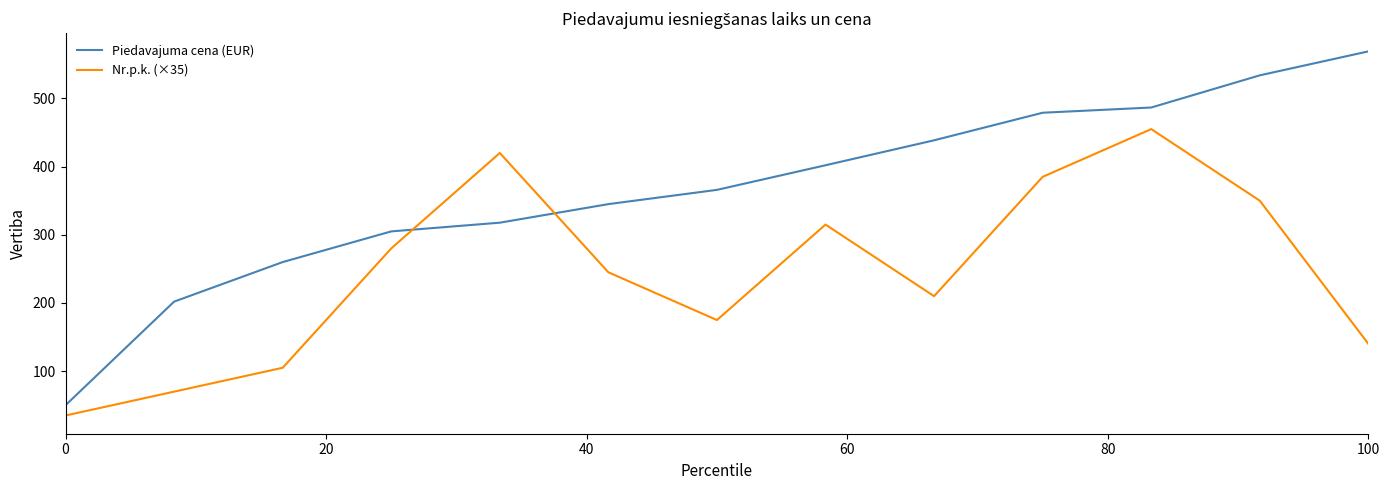

What is the maximum value shown in the chart?

569.0